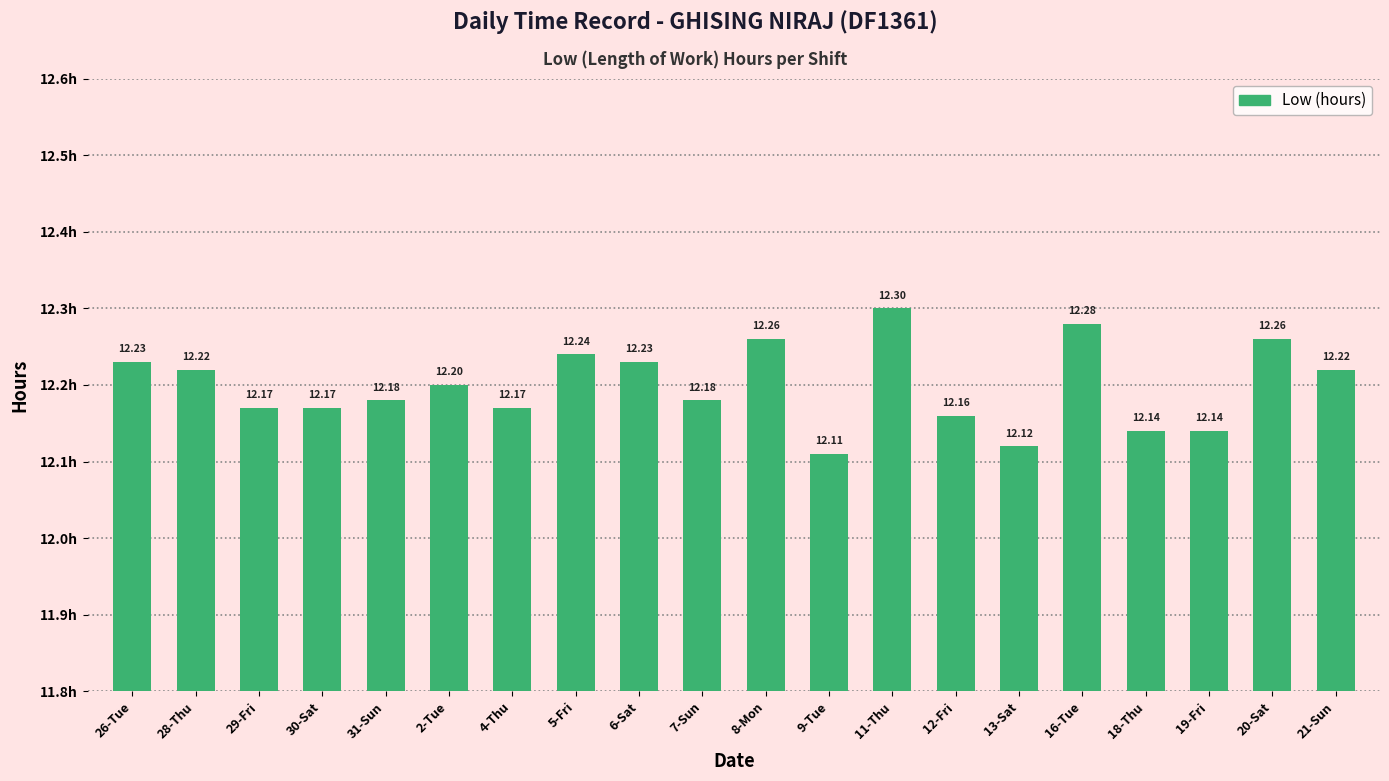

The chart shows a value of 12.2 at 6-Sat. True or false?

True